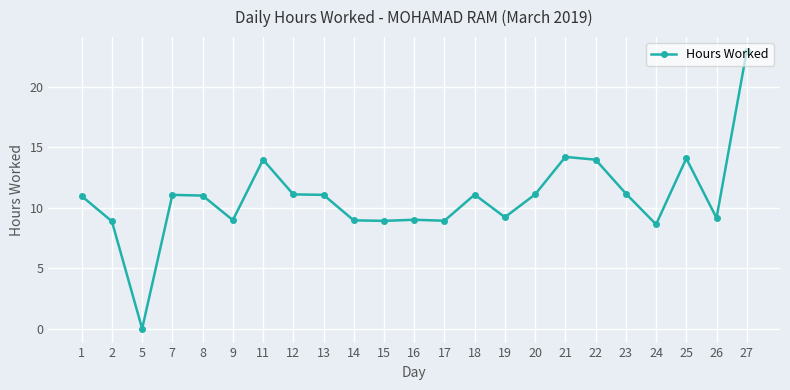

Is it true that the value at 8 is 11.0?

True